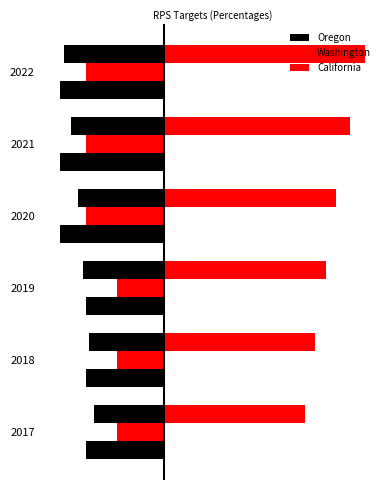

What is the sum of the Washington values at 2019 and 2017?

-0.2